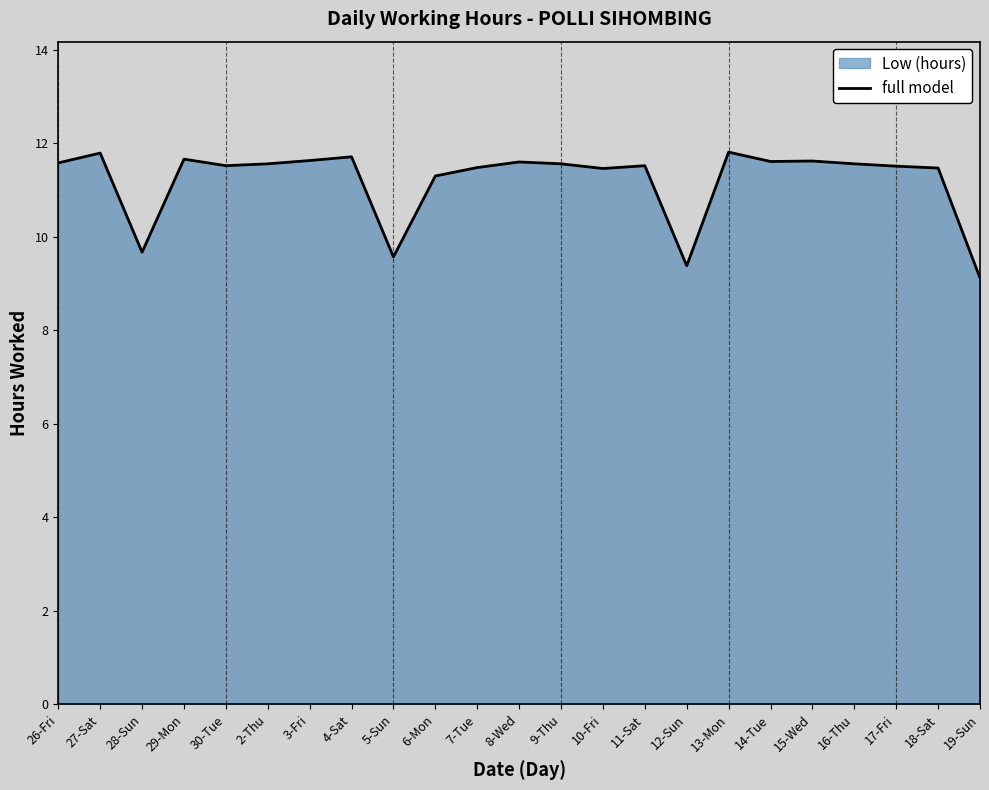

Reading left to right, list all the values displayed in this chart.

11.6	11.8	9.7	11.7	11.5	11.6	11.6	11.7	9.6	11.3	11.5	11.6	11.6	11.5	11.5	9.4	11.8	11.6	11.6	11.6	11.5	11.5	9.1